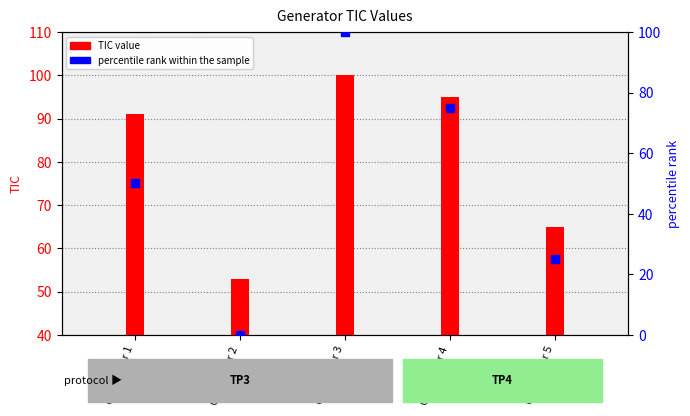

Is the value of TIC value at Generator 4 greater than the value of percentile rank within the sample at Generator 2?

Yes